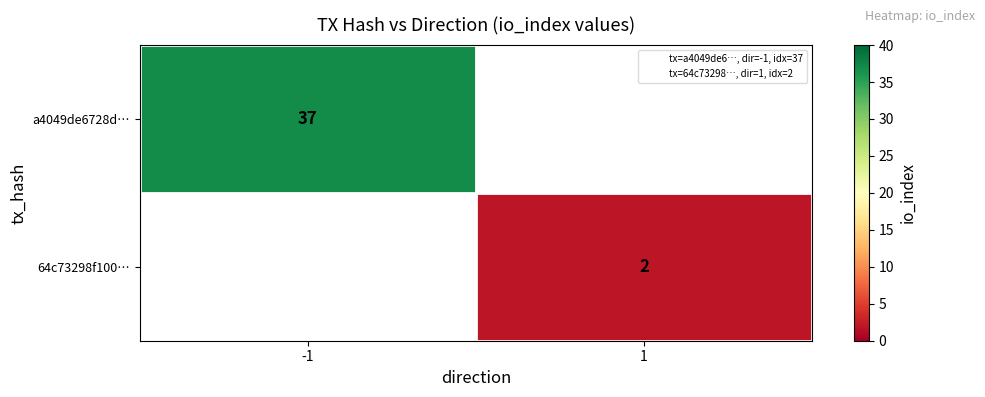

Is it true that 64c73298f100… equals 2 at 1?

True